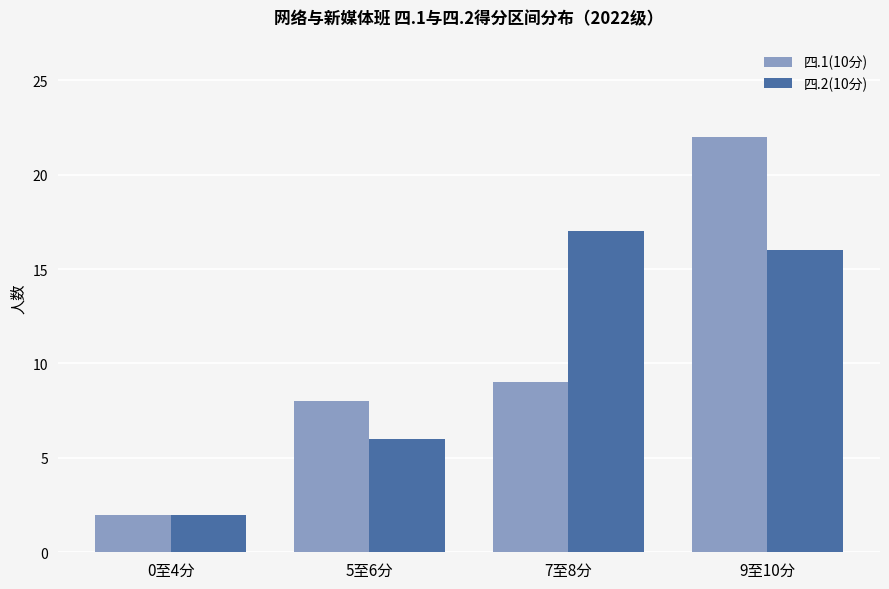

How many data points in 四.1(10分) are less than 9?

2